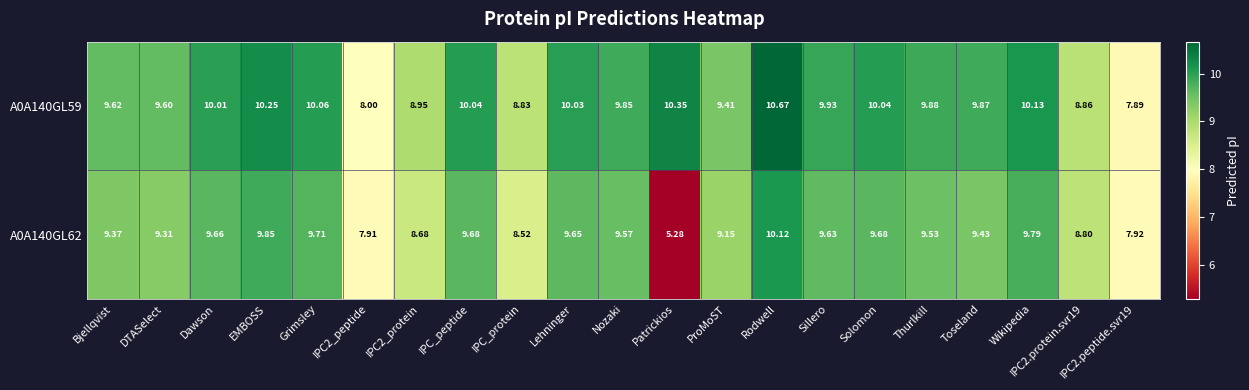

Is the value of A0A140GL59 at Toseland greater than the value of A0A140GL62 at IPC_protein?

Yes